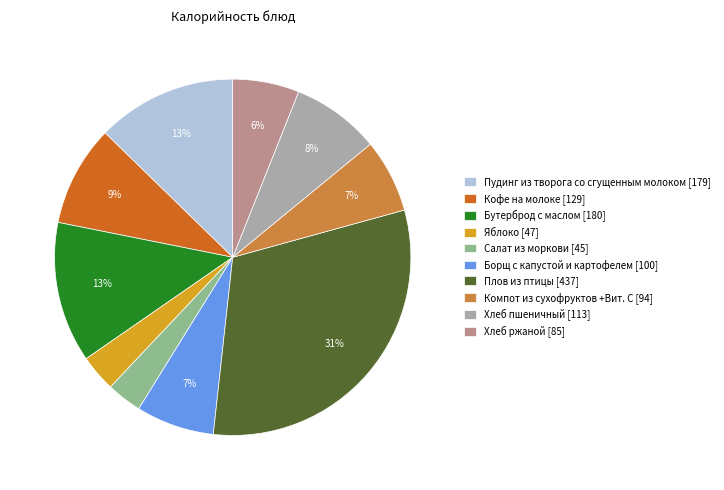

True or false: Хлеб пшеничный accounts for 15% of the total.

False